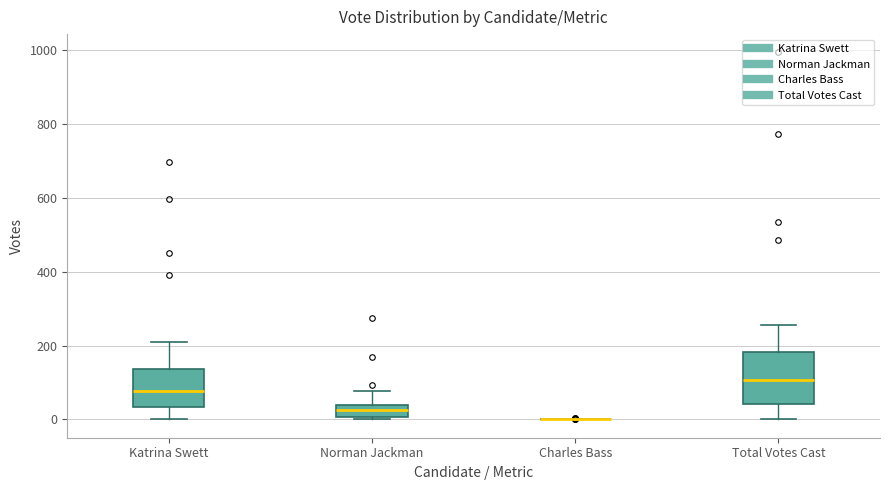

Where is the upper edge of the box for Norman Jackman on the y-axis? The values are not printed on the chart, so give them approximately, as read against the axis.

40